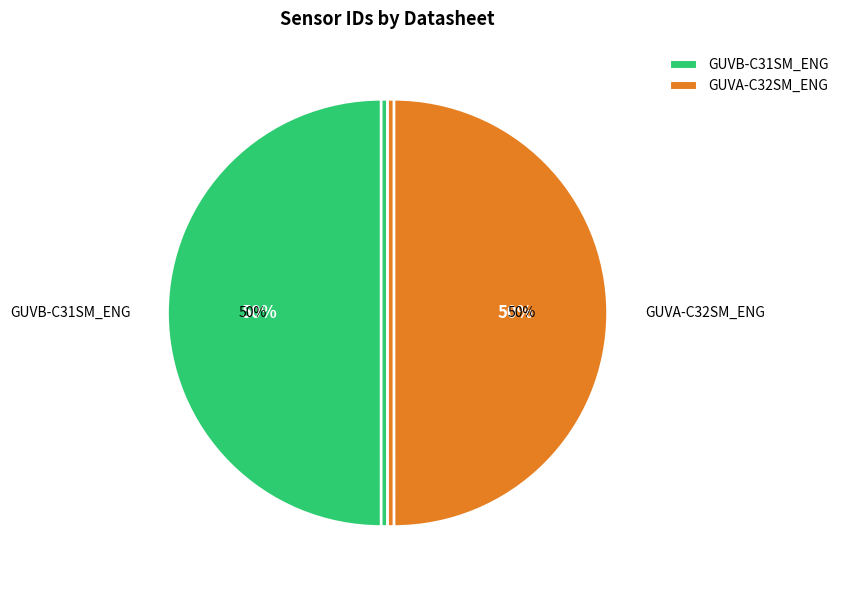

Which category accounts for the majority?

GUVB-C31SM_ENG